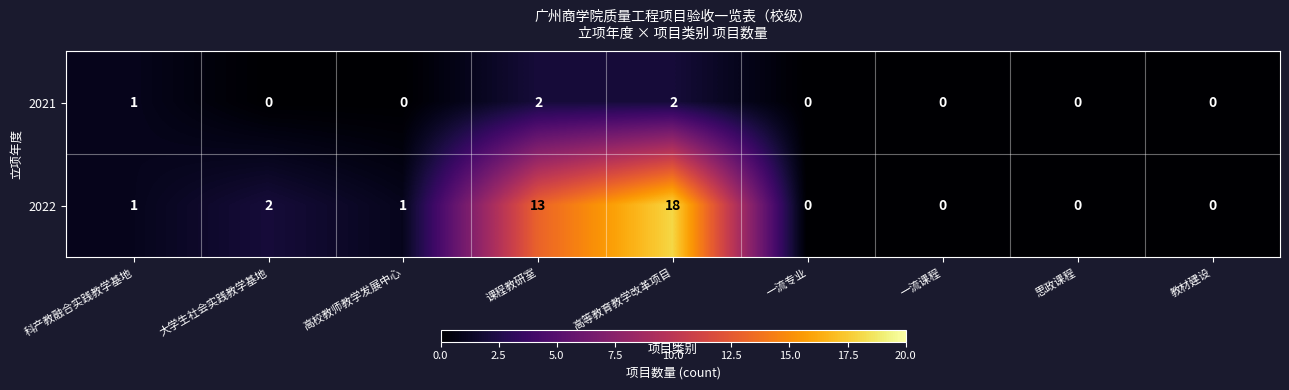

Which series changed the most between 高校教师教学发展中心 and 一流课程?

2022